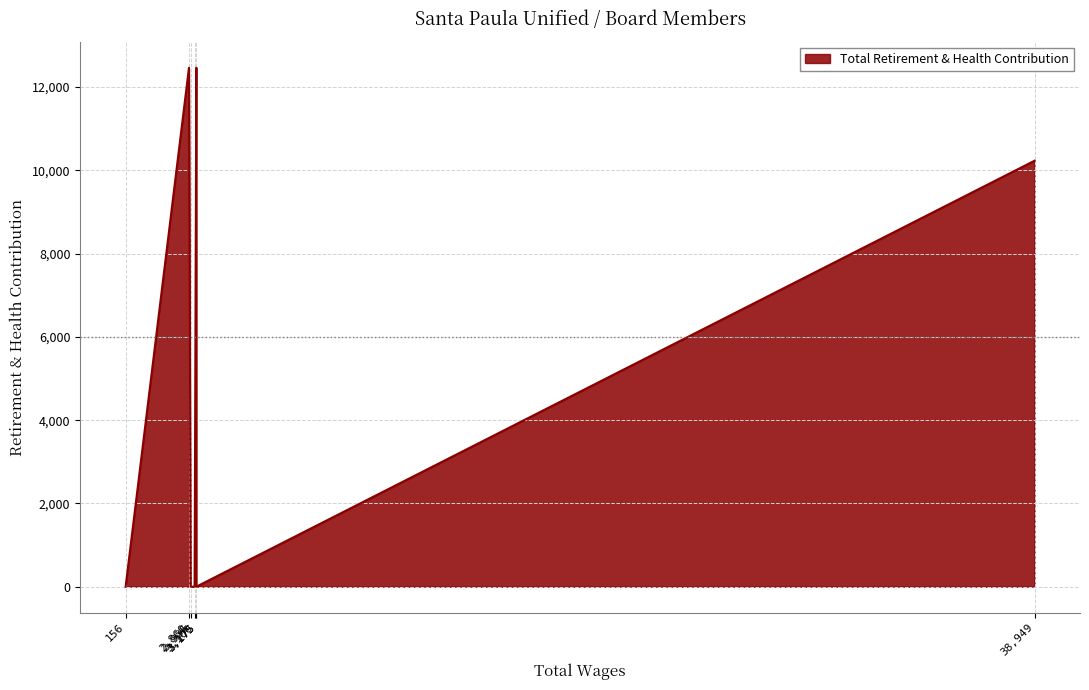

The value at 3175 is 21457. True or false?

False